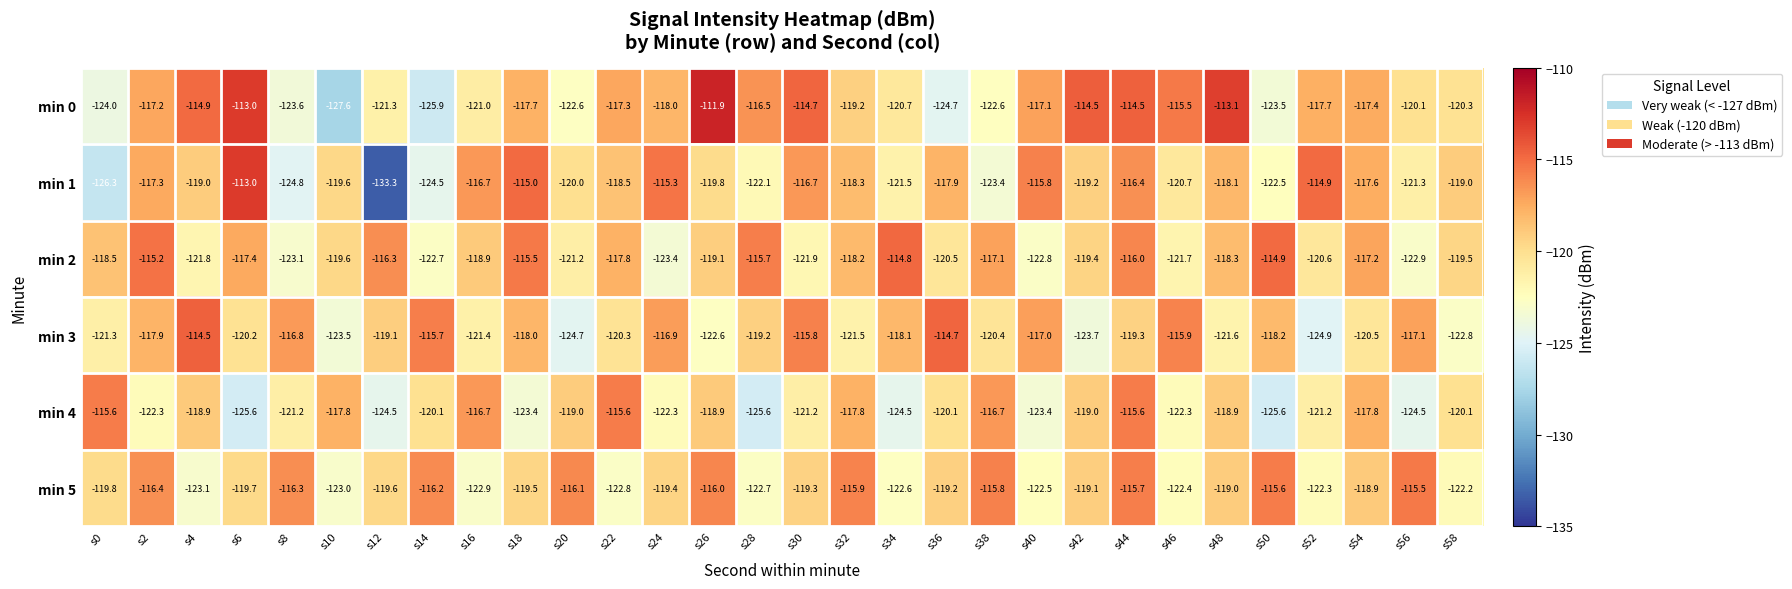

At which category is the sum across all series the highest?

s44